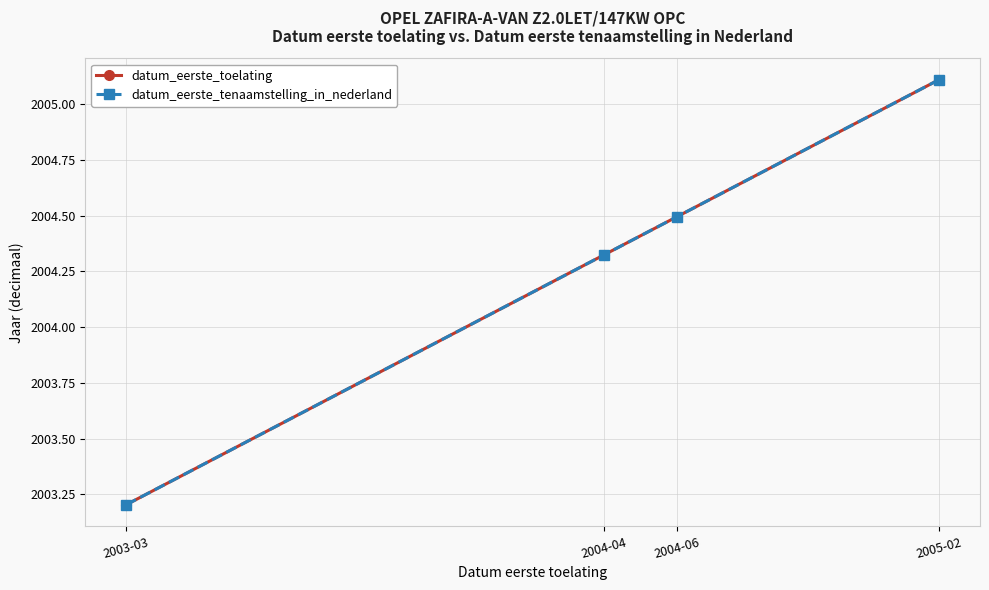

Does the chart have visible grid lines?

Yes